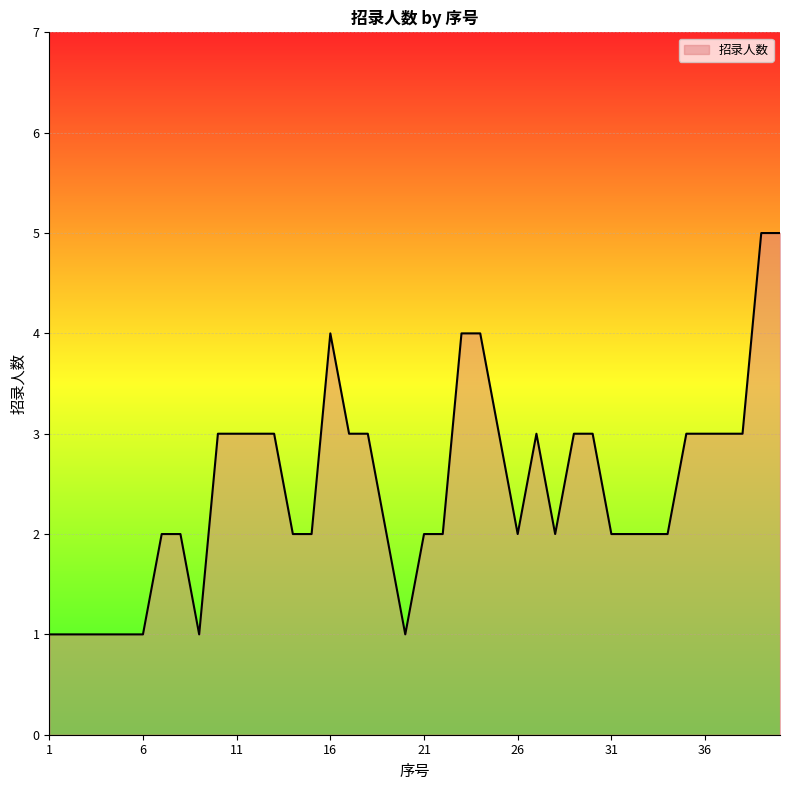

What is the difference between the maximum and minimum values?

4